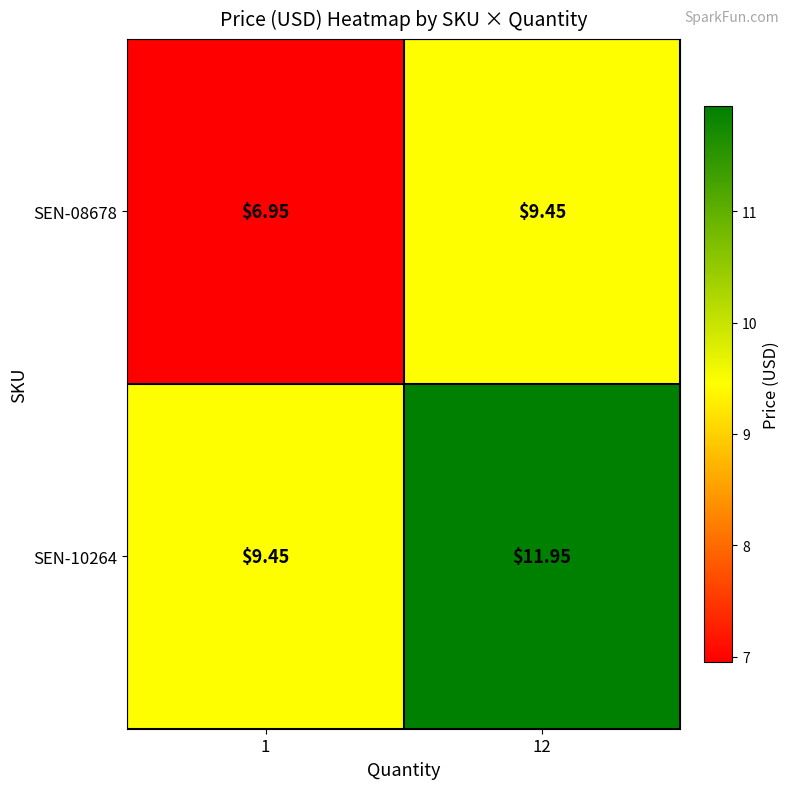

Is the value of SEN-08678 at 1 greater than the value of SEN-10264 at 12?

No